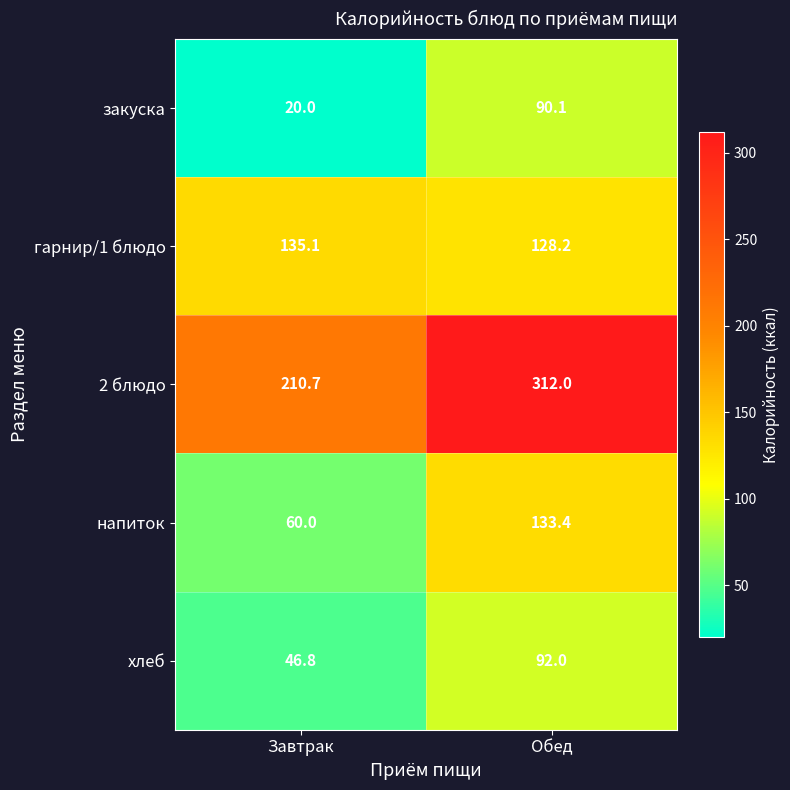

Which label corresponds to the largest value in the chart?

Обед